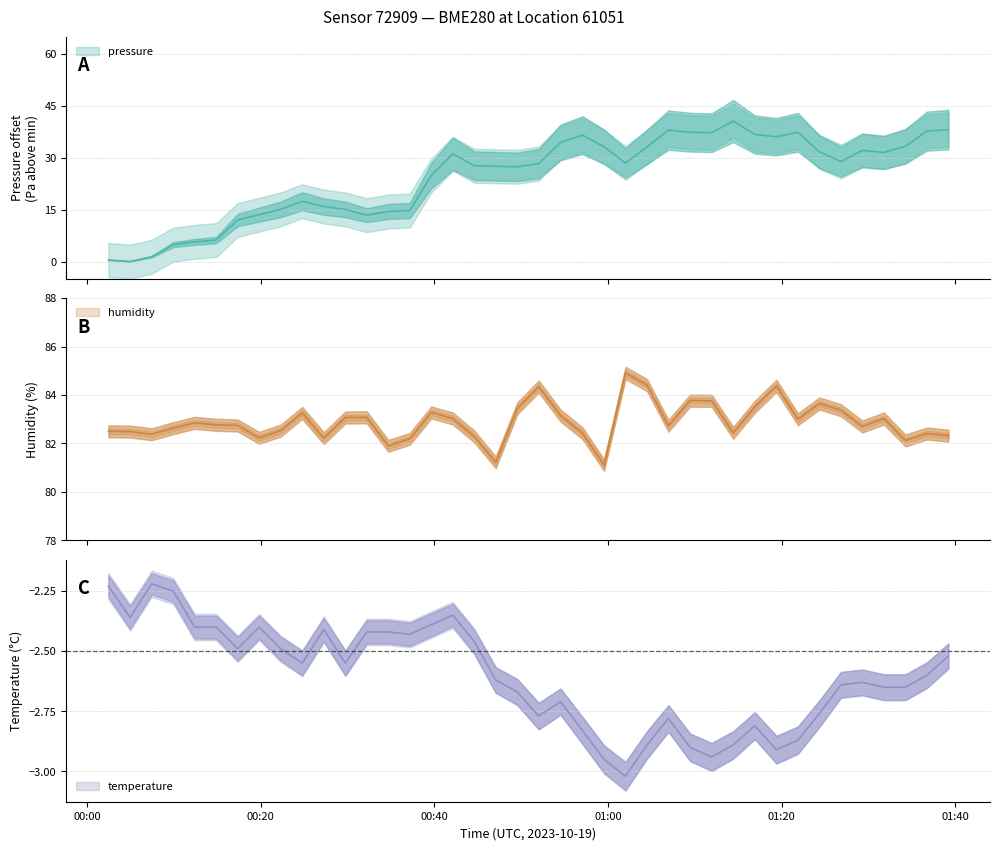

List the series in order of their overall mean, lowest first.

temperature, pressure, humidity